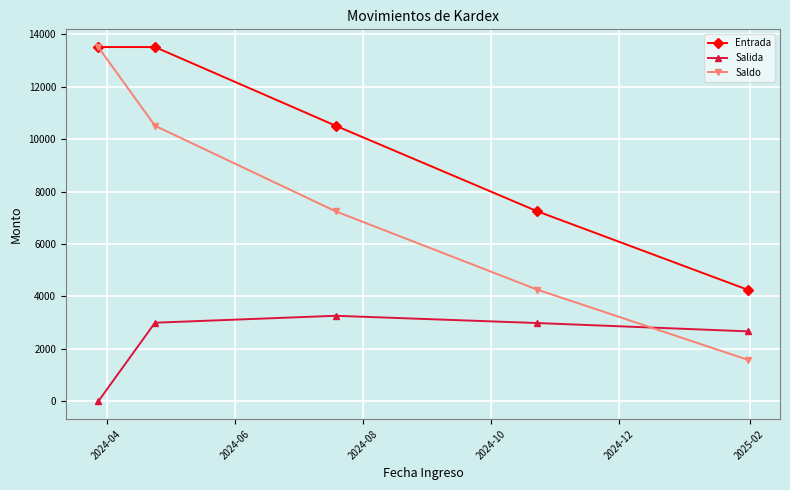

What are all the series names shown in the legend?

Entrada, Salida, Saldo